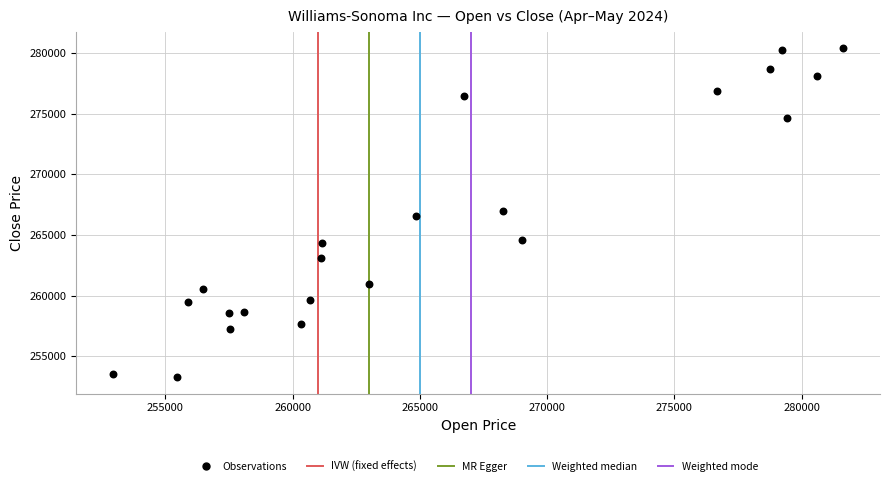

What is the range of X values (max minus min)?

28708